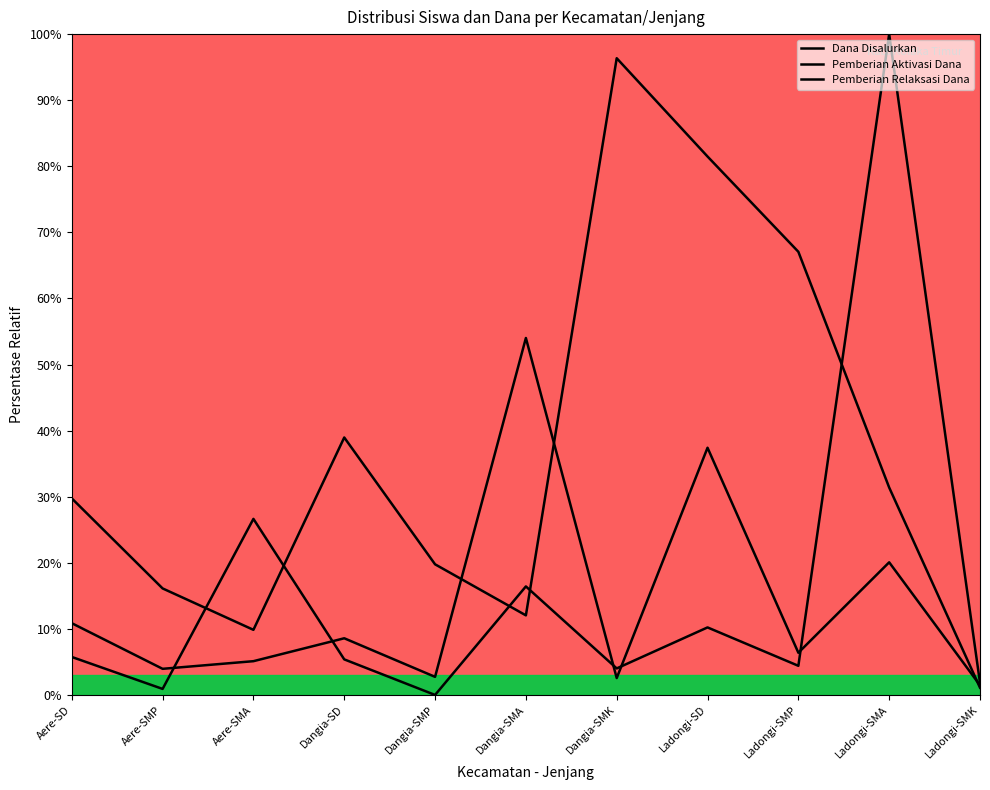

Is this an area chart (filled region under the line)?

No